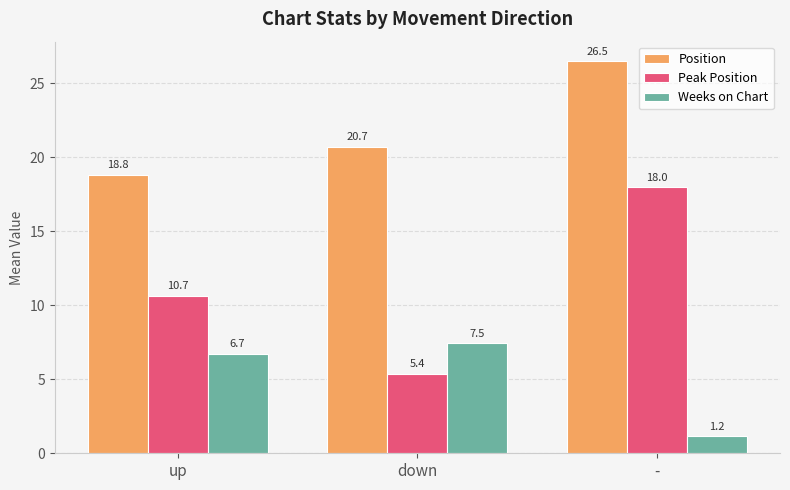

Where is Position nearest to the value 22?

down